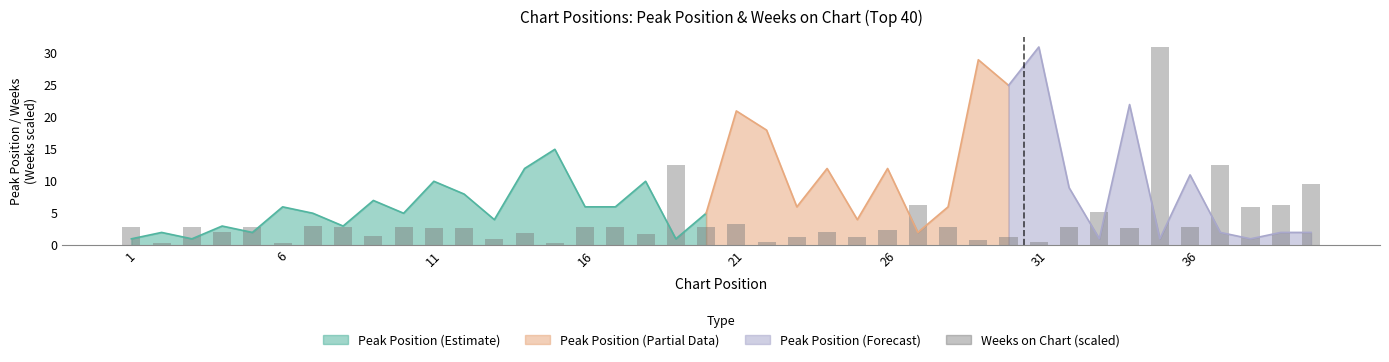

Is it true that the value at 38 is 8.7?

False